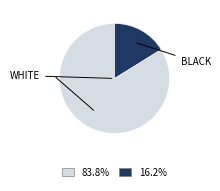

Does any single category account for the majority?

Yes